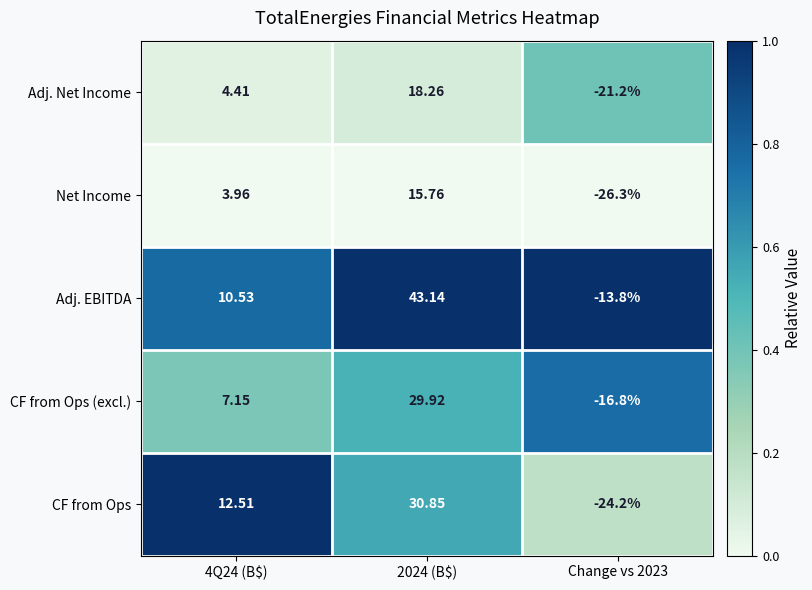

List the series in order of their peak value, lowest first.

Net Income, Adj. Net Income, CF from Ops (excl.), CF from Ops, Adj. EBITDA